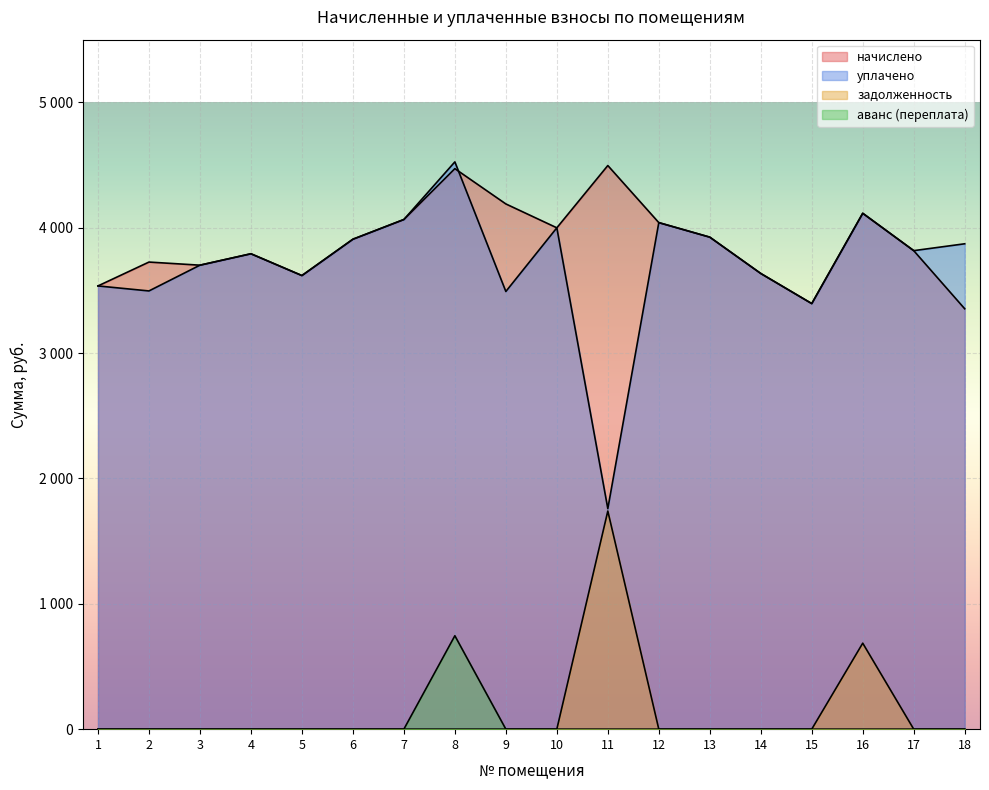

The value of задолженность at 18 is 0.0. True or false?

True